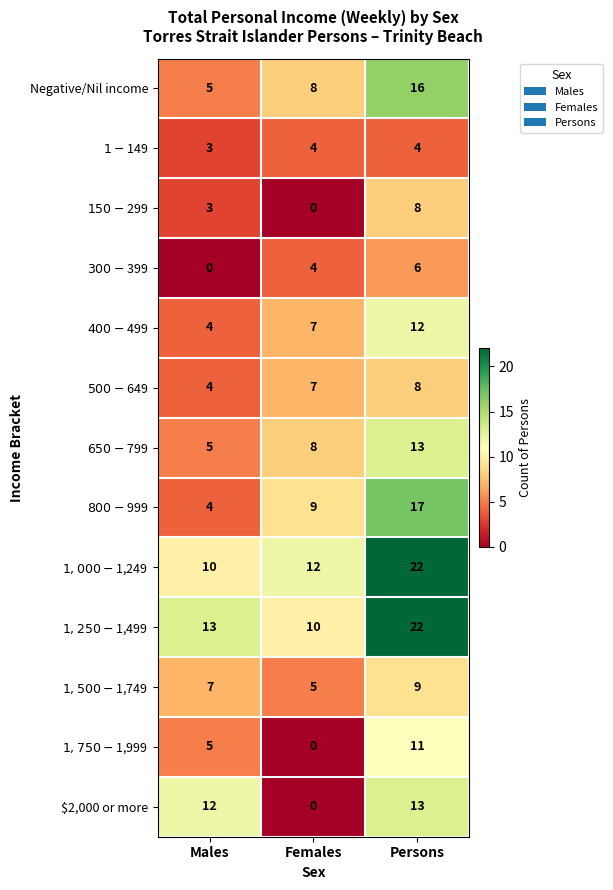

Which series changed the most between Females and Persons?

$2,000 or more